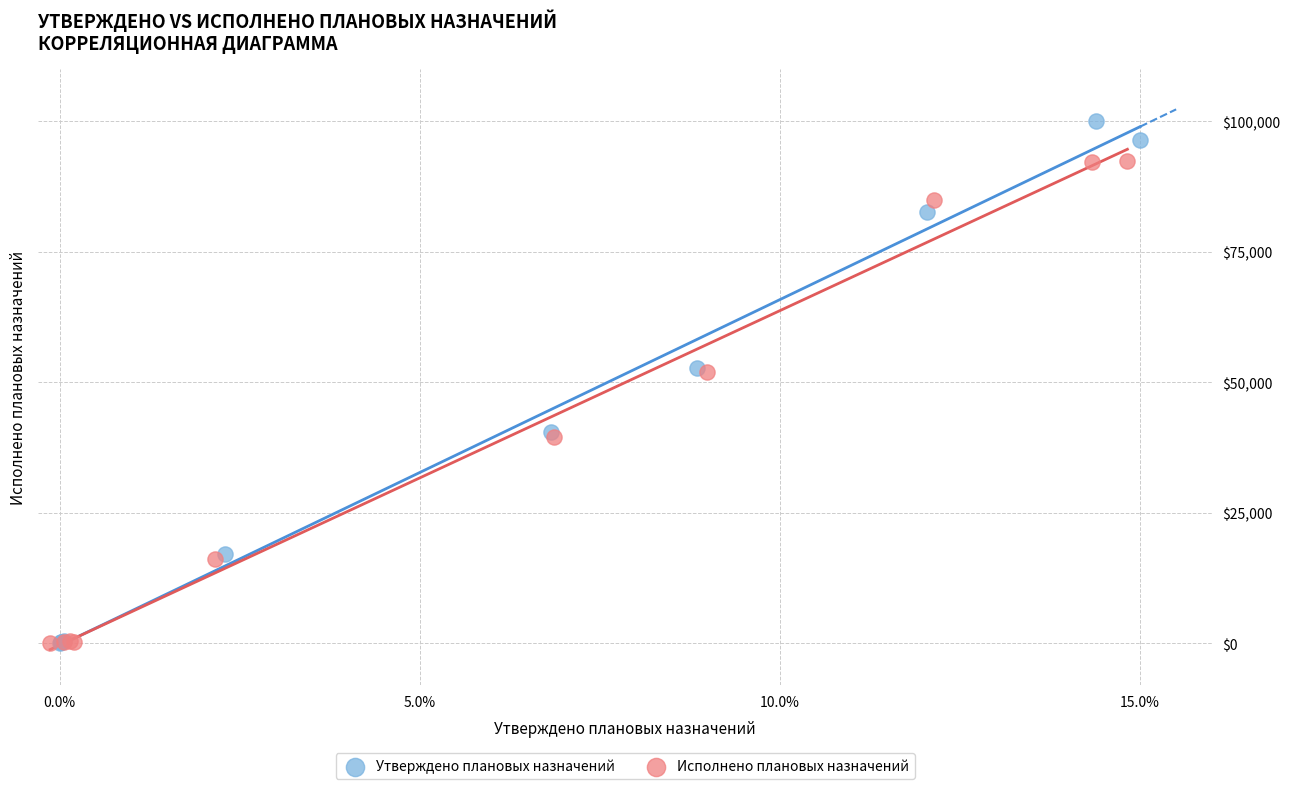

Which series has the widest spread of Y values?

Утверждено плановых назначений